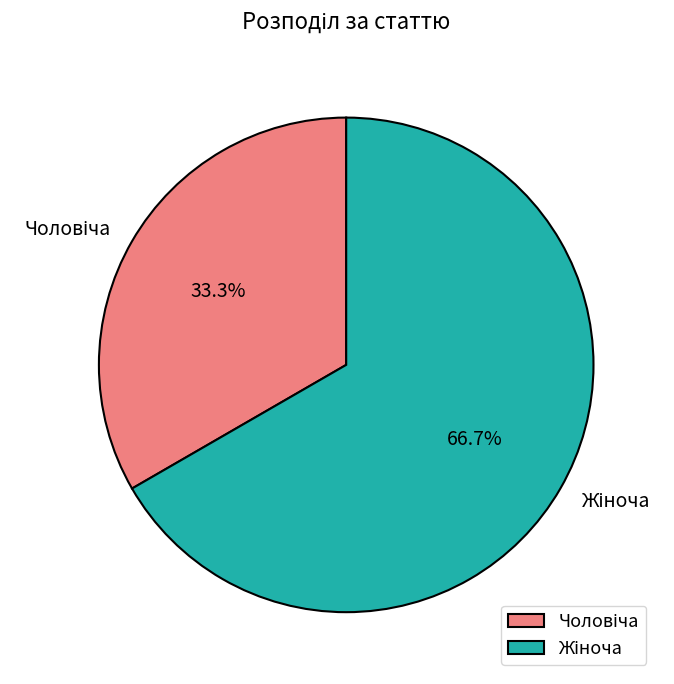

Is there a majority slice in this chart?

Yes